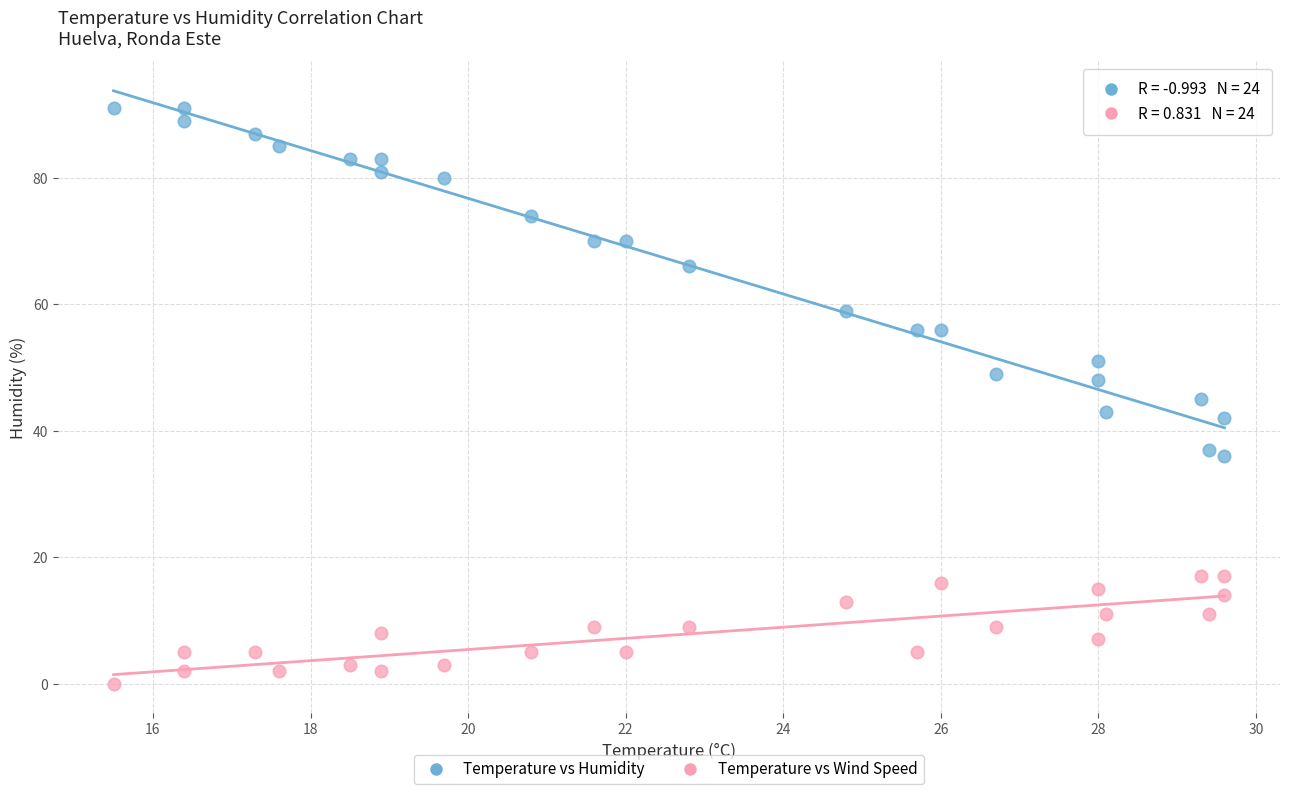

Which series has the largest Y range (max minus min)?

Temperature vs Humidity